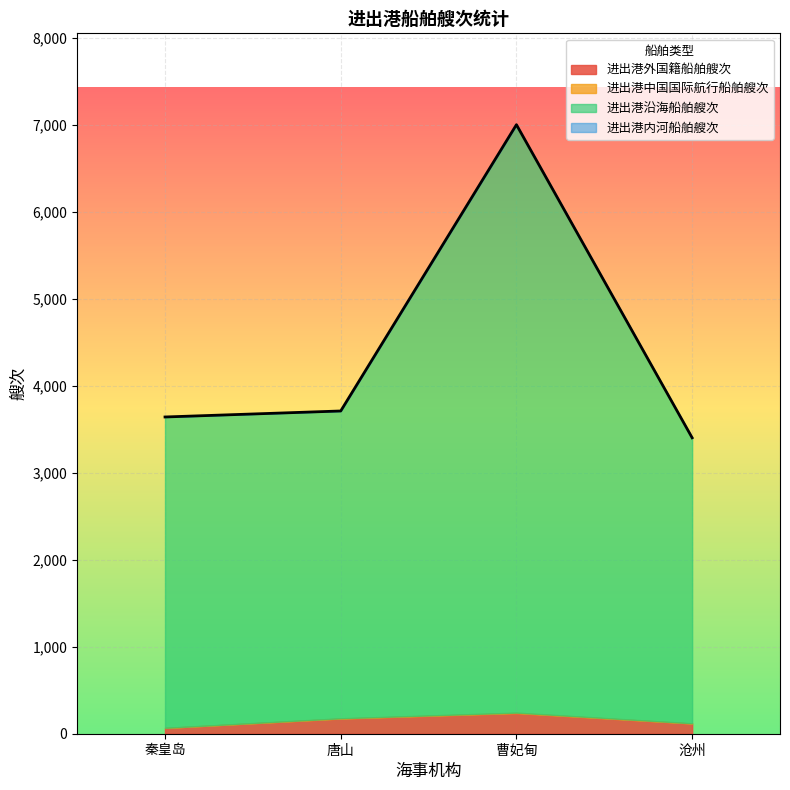

How many data points does each series have?

4